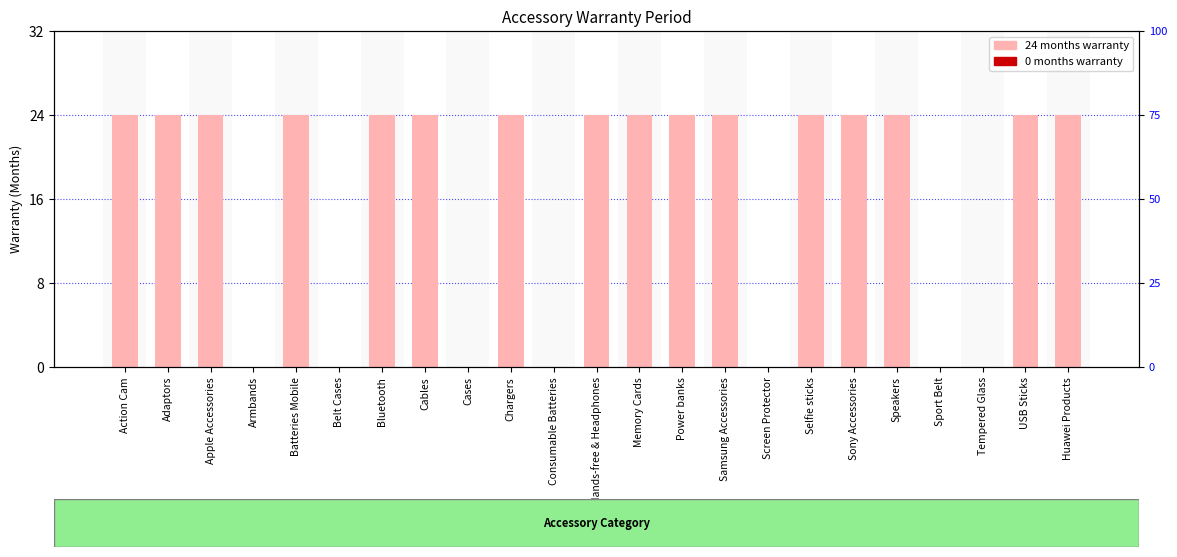

What is the label of the 3rd bar from the left?

Apple Accessories